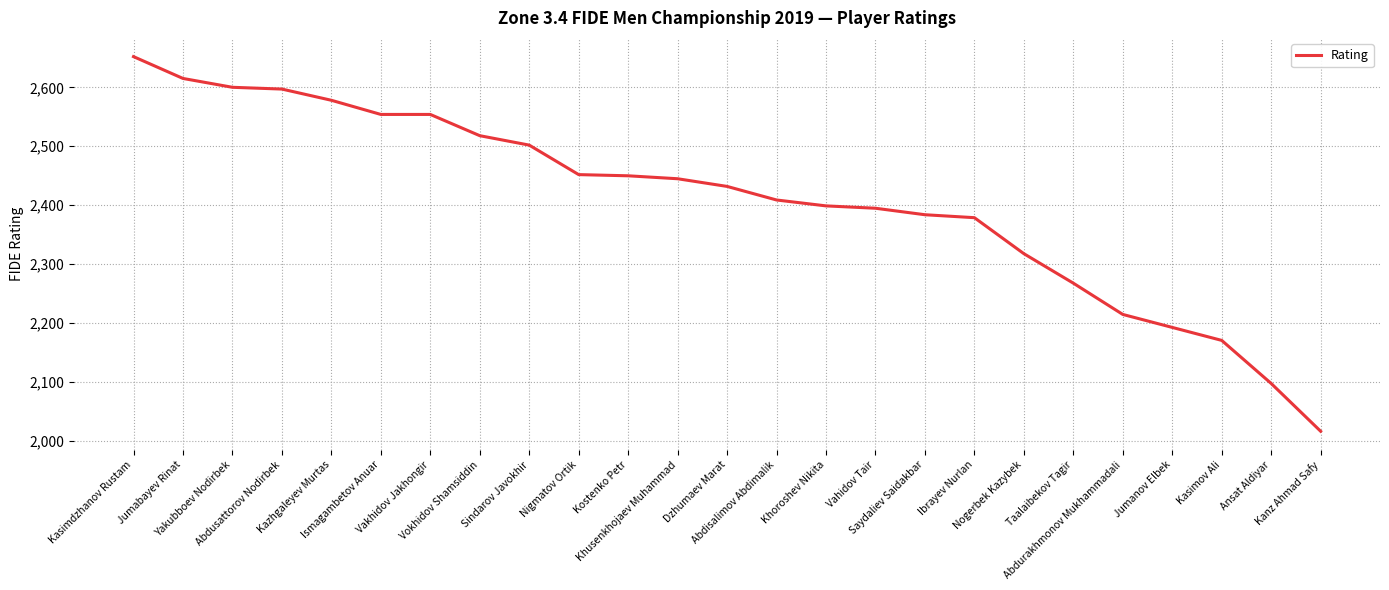

The chart shows a value of 911 at Kanz Ahmad Safy. True or false?

False